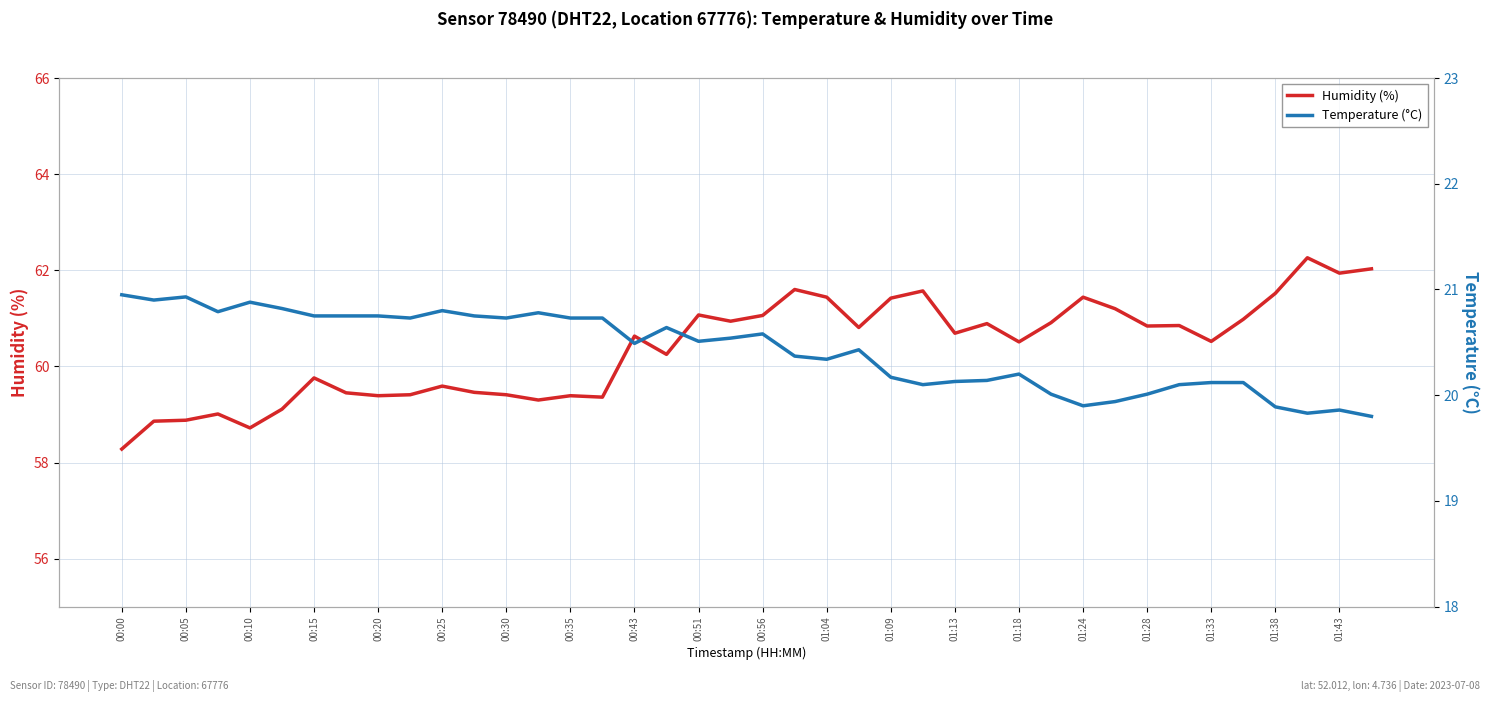

What is the sum of all temperature values?

817.0